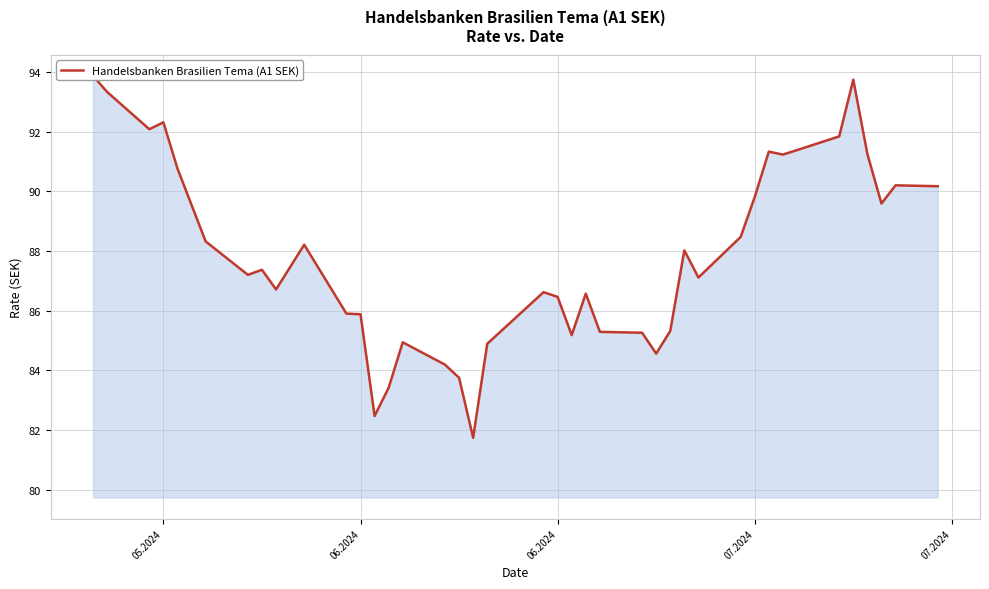

Reading left to right, transcribe all the data shown in this chart.

93.9	93.3	92.1	92.3	90.8	88.3	87.2	87.4	86.7	88.2	85.9	85.9	82.5	83.4	84.9	84.2	83.8	81.7	84.9	86.6	86.5	85.2	86.6	85.3	85.3	84.6	85.3	88.0	87.1	88.5	89.8	91.3	91.2	91.4	91.8	93.7	91.2	89.6	90.2	90.2